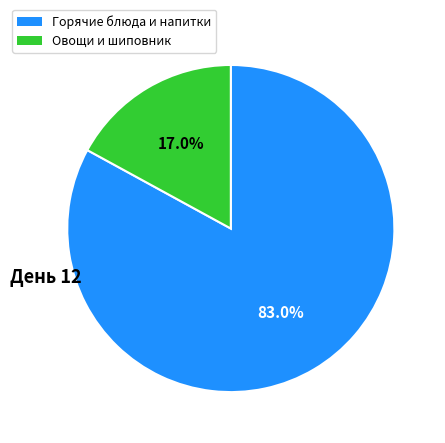

Does any single category account for the majority?

Yes